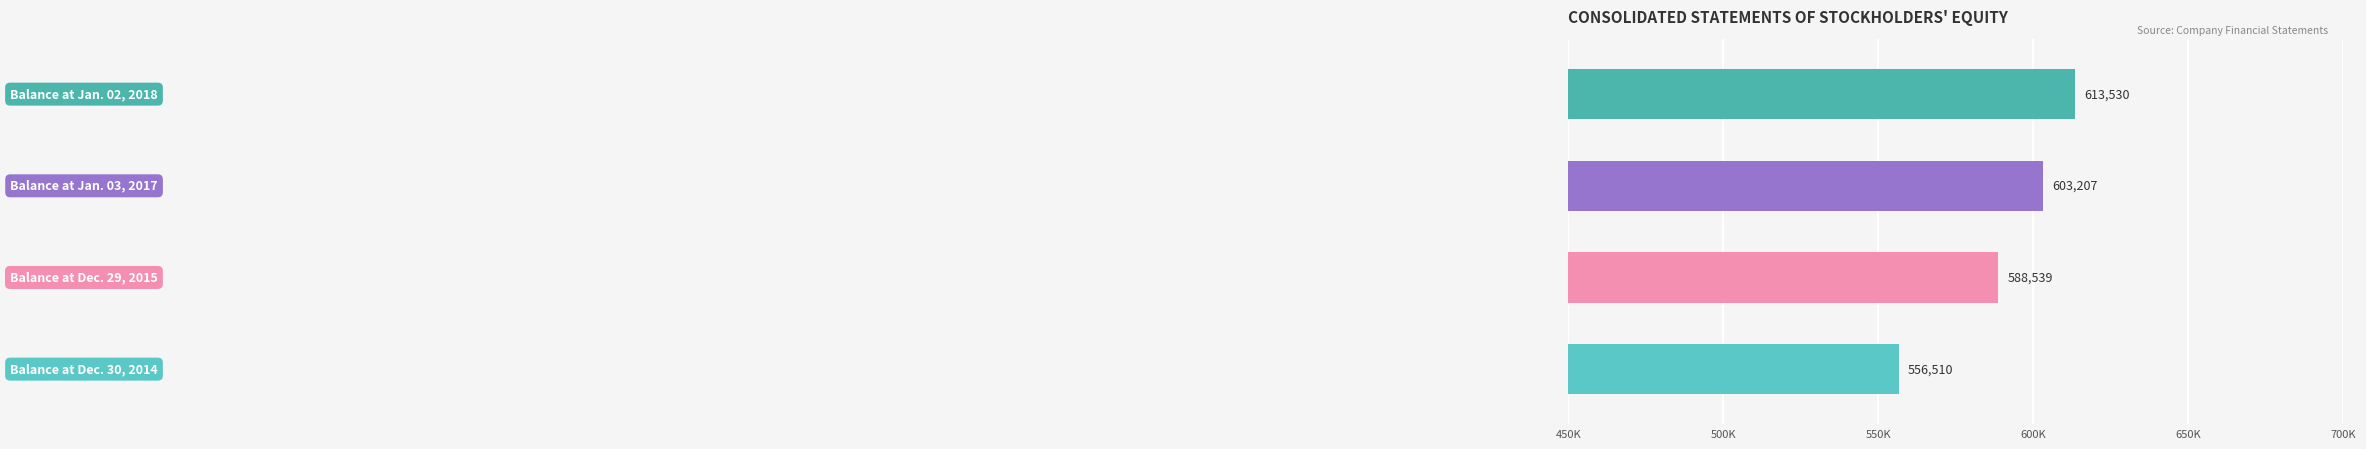

What is the sum of all values?

2361786